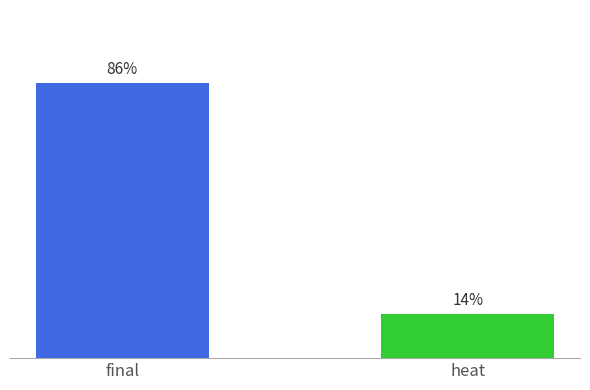

Between final and heat, which is larger?

final